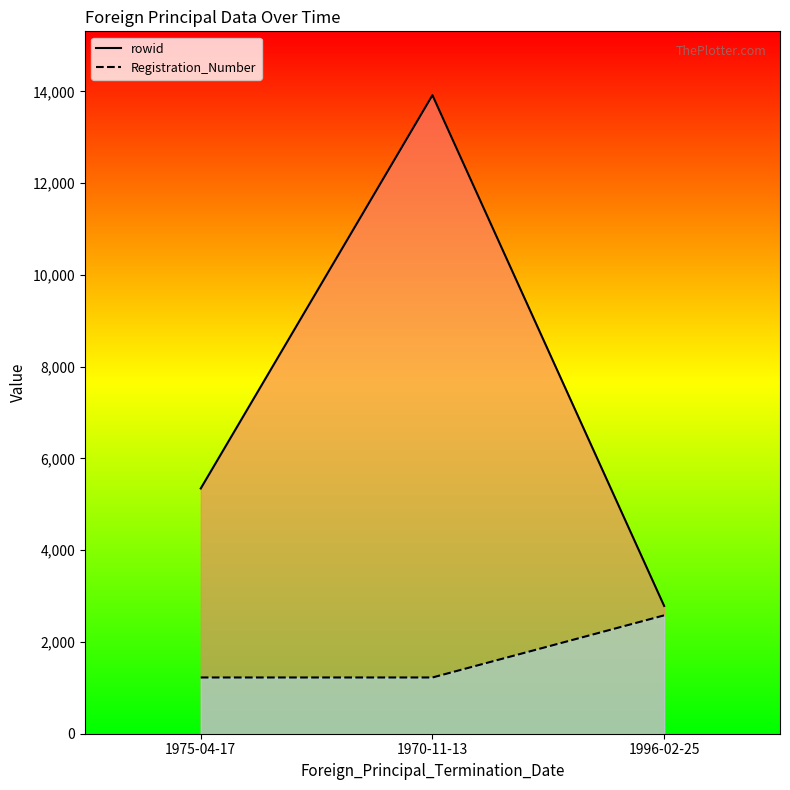

What is the highest value of the rowid series?

13918